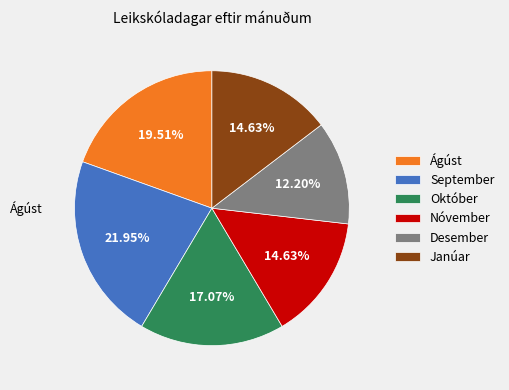

Combined, do Október and September account for over 50%?

No